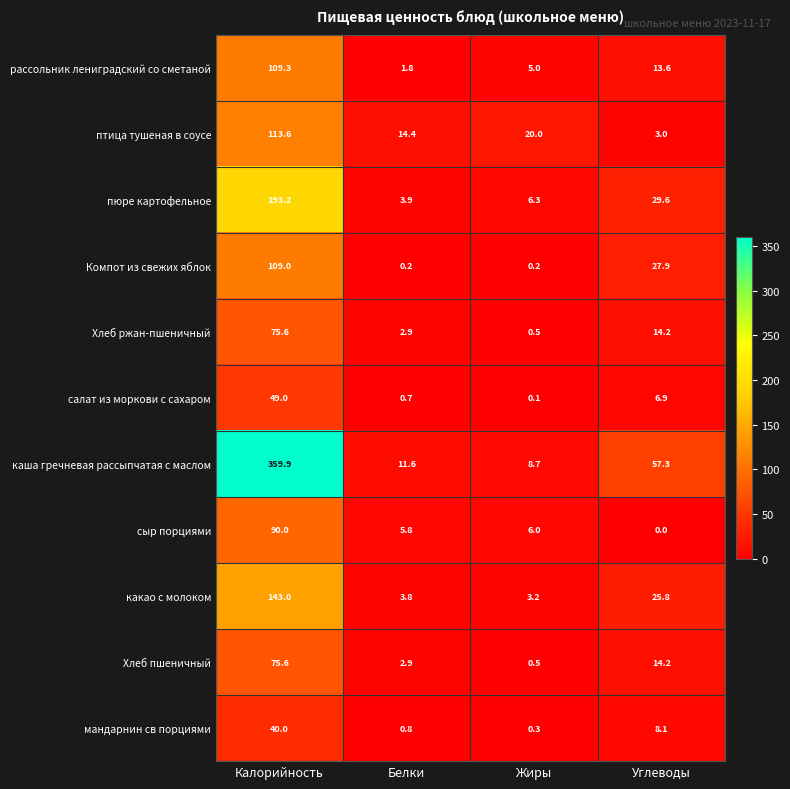

The value of Хлеб пшеничный at Калорийность is 75.6. True or false?

True